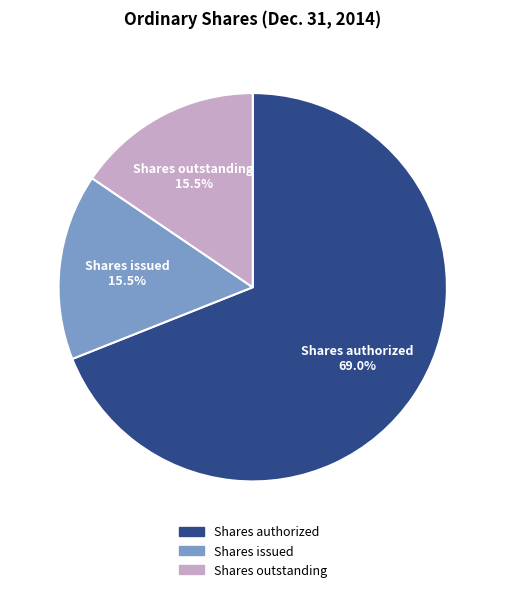

Is there a majority slice in this chart?

Yes